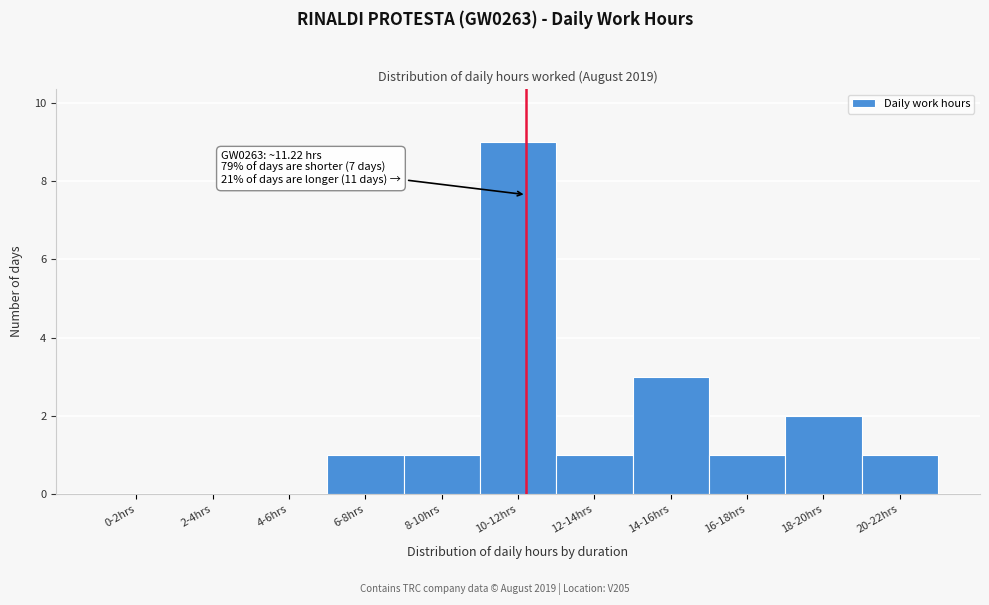

Reading left to right, what are all the values shown in this chart?

0-2hrs=0	2-4hrs=0	4-6hrs=0	6-8hrs=1	8-10hrs=1	10-12hrs=9	12-14hrs=1	14-16hrs=3	16-18hrs=1	18-20hrs=2	20-22hrs=1